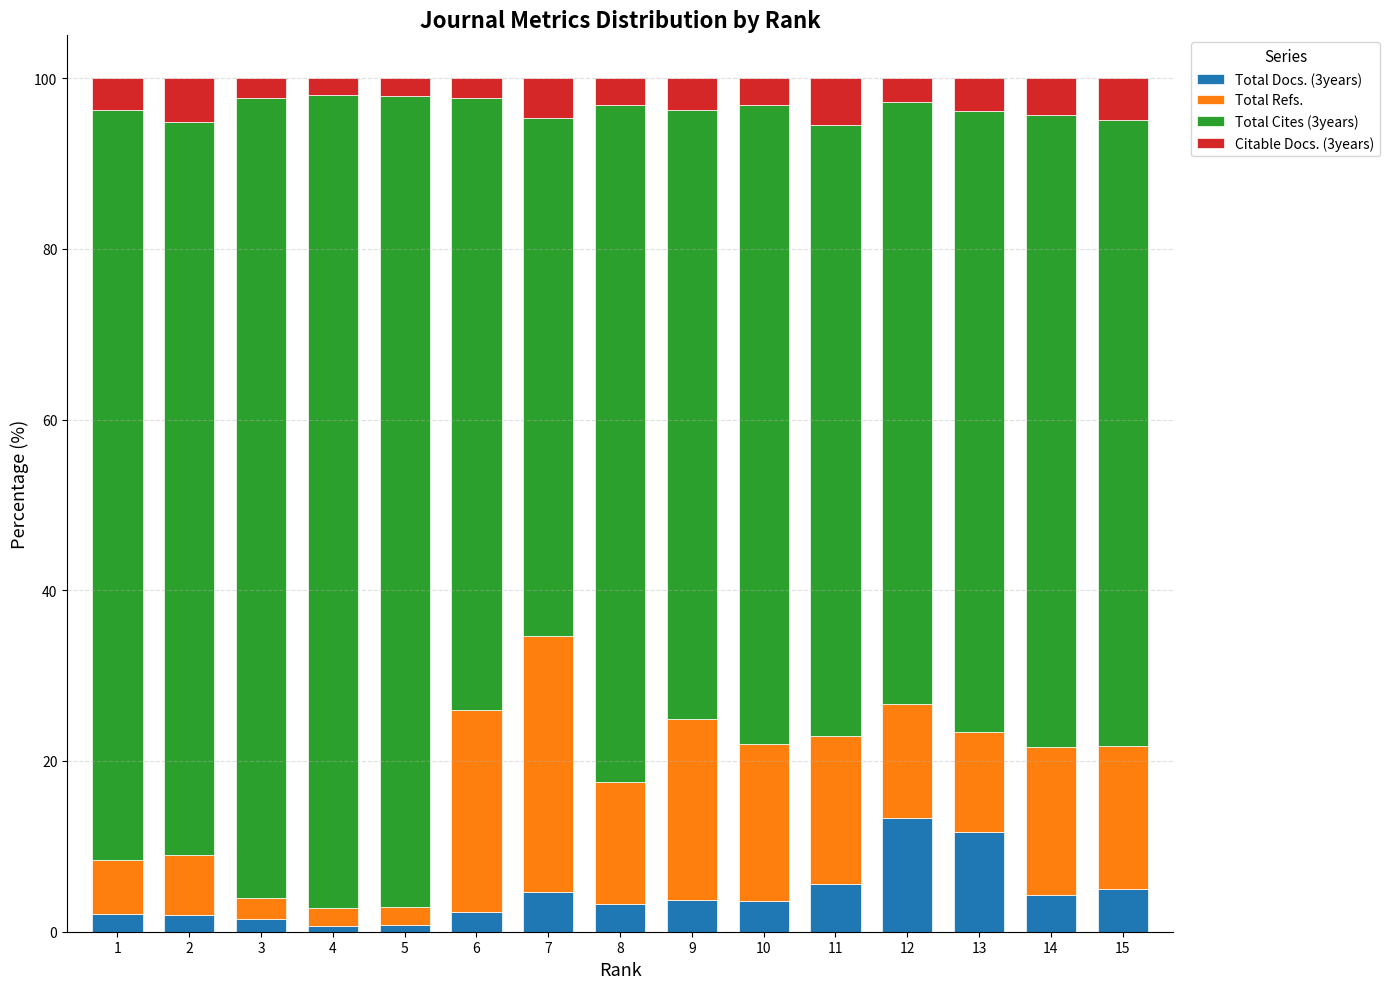

Is it true that Total Docs. (3years) equals 4.7 at 7?

True